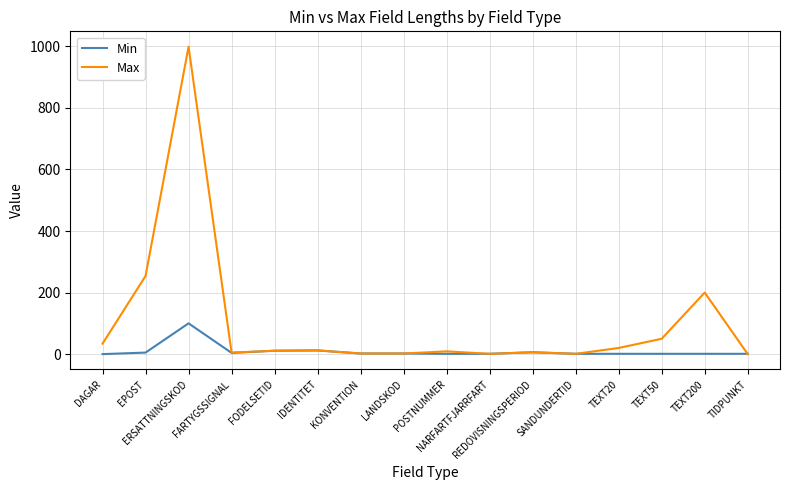

What is the maximum value shown in the chart?

999